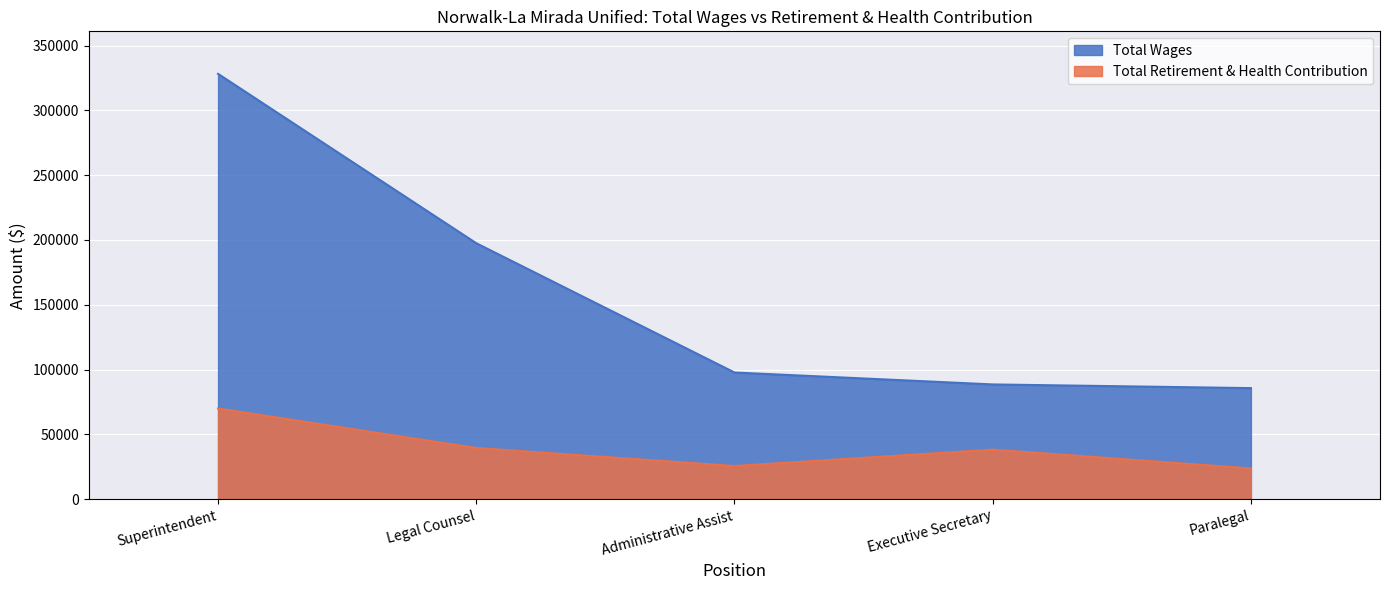

True or false: Total Wages and Total Retirement & Health Contribution cross at least once.

False